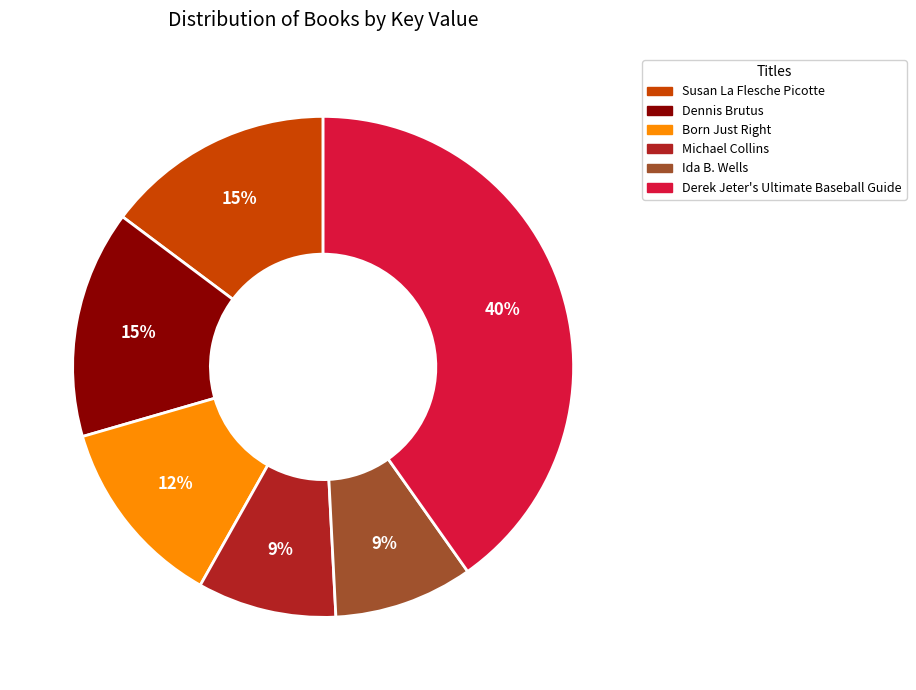

To the nearest percent, what is the difference between the Derek Jeter's Ultimate Baseball Guide and Susan La Flesche Picotte slice percentages?

25%